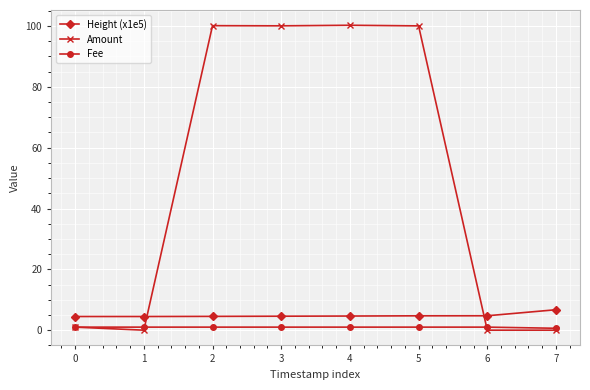

True or false: Fee and Amount cross at least once.

True